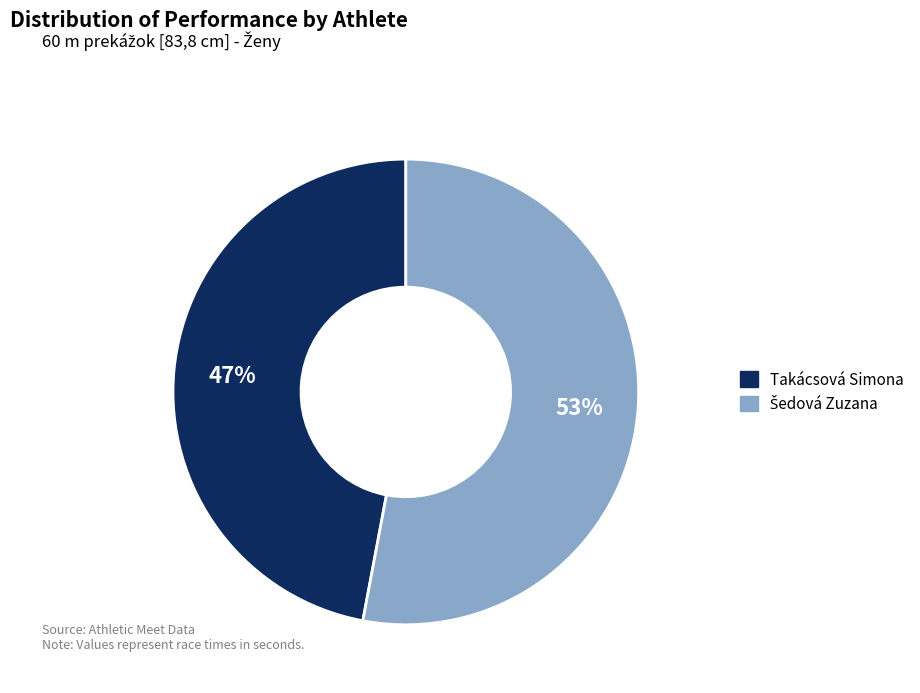

To the nearest percent, what is the difference between the largest and smallest slice percentages?

6%